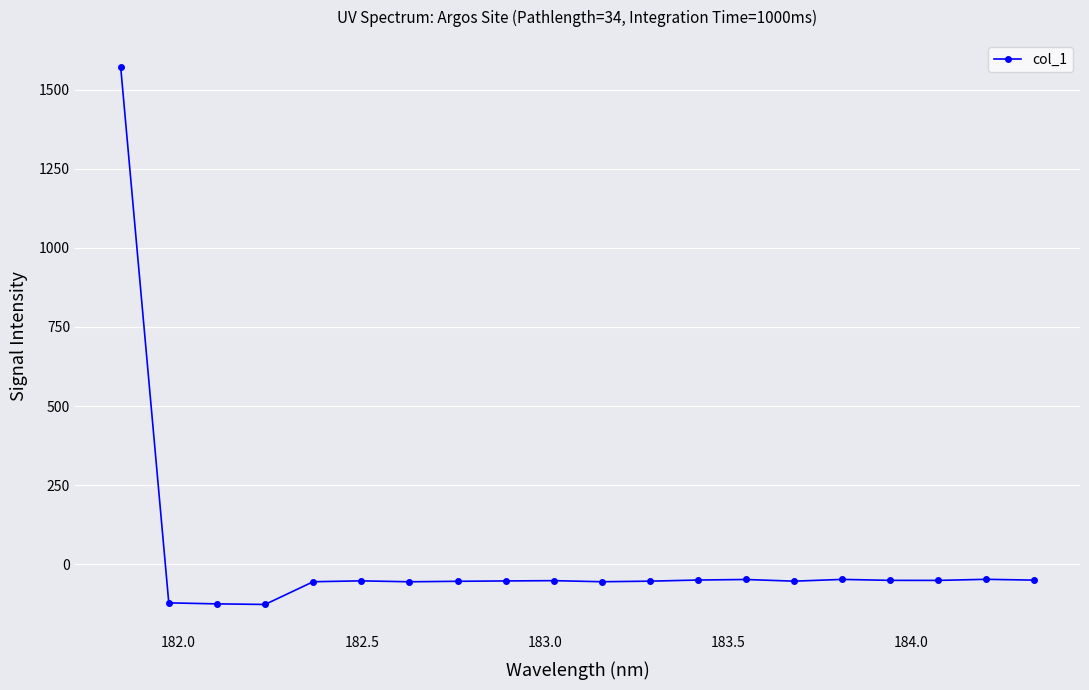

Is this an area chart (filled region under the line)?

No